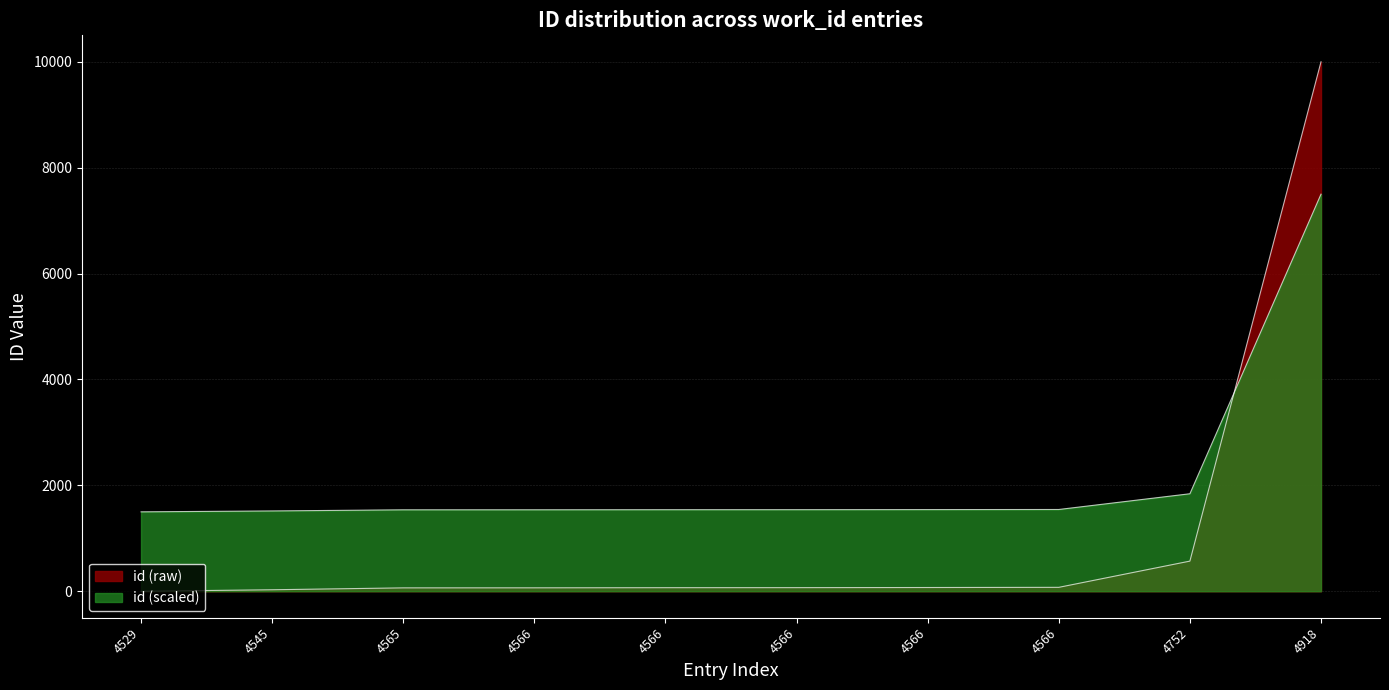

The chart shows a value of 569.4 at 4752. True or false?

True